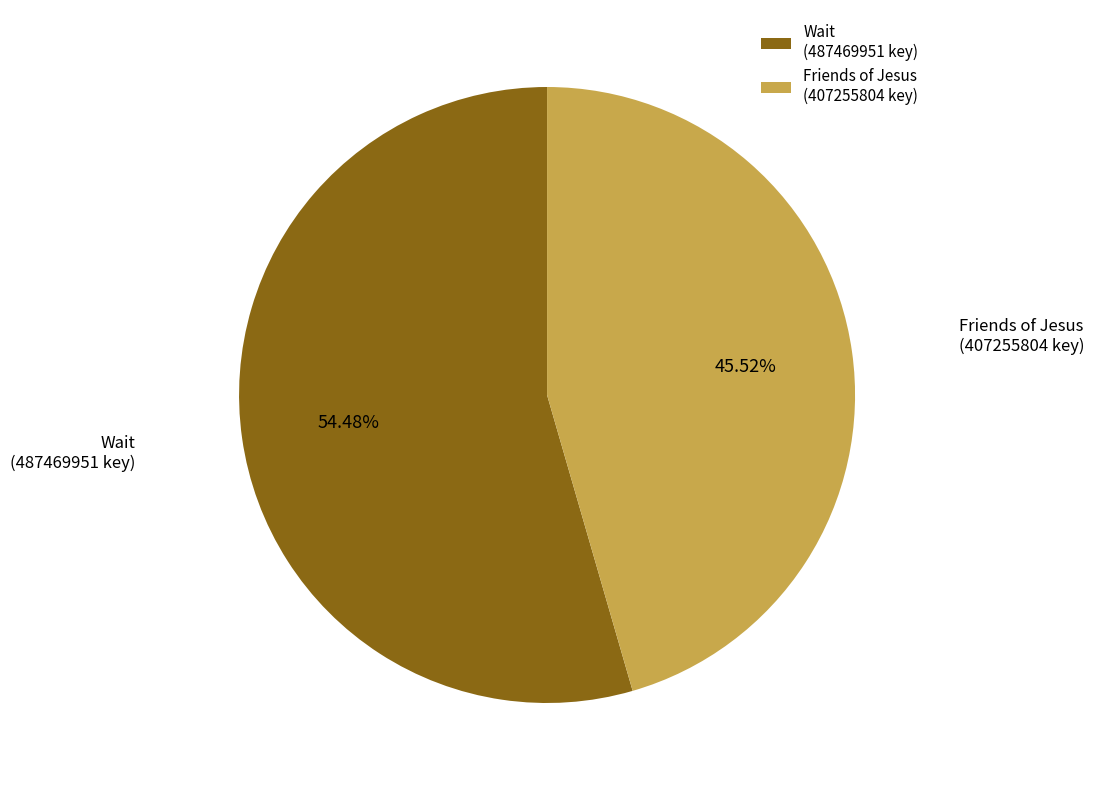

Which category has the biggest portion of the pie?

Wait (487469951 key)